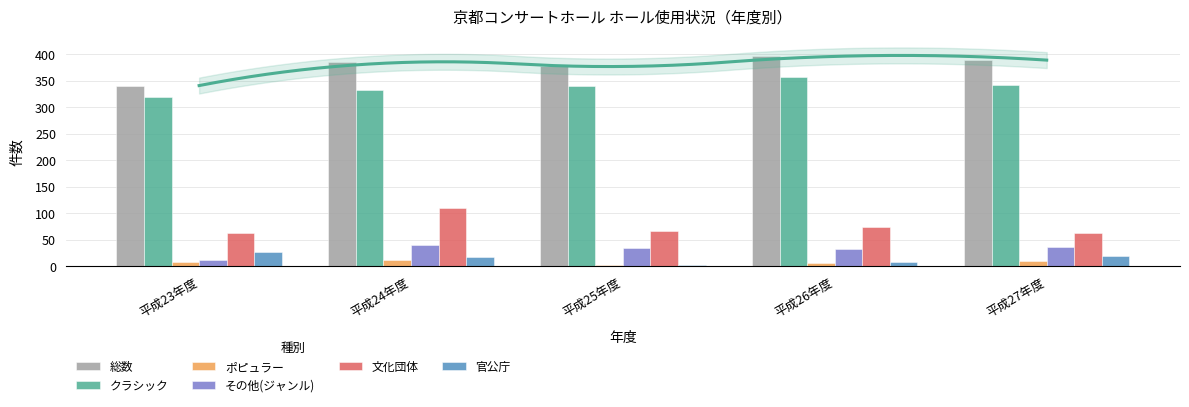

What are all the series names shown in the legend?

総数, クラシック, ポピュラー, その他(ジャンル), 文化団体, 官公庁